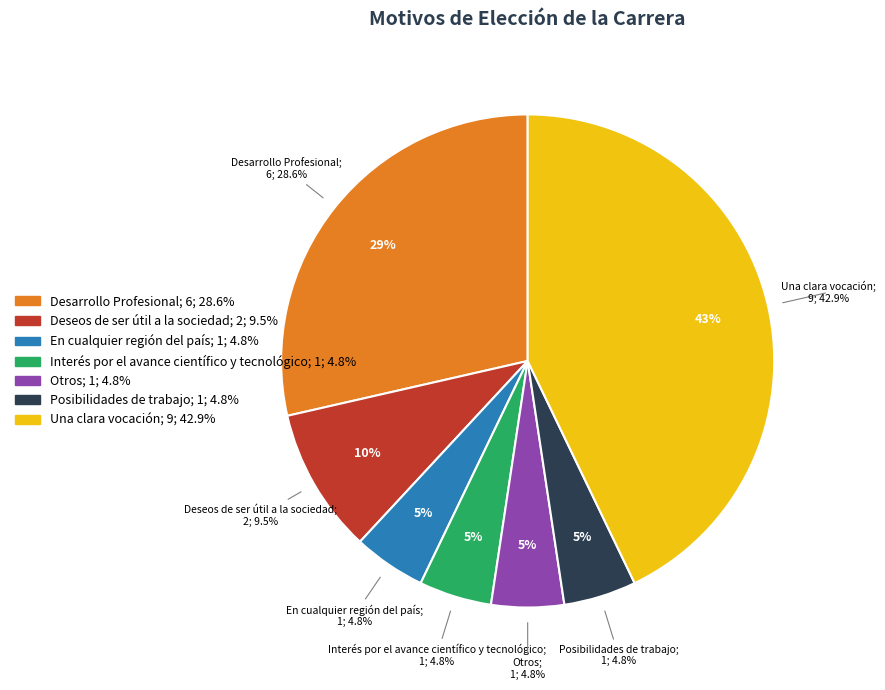

To the nearest percent, what portion does Deseos de ser útil a la sociedad represent?

10%